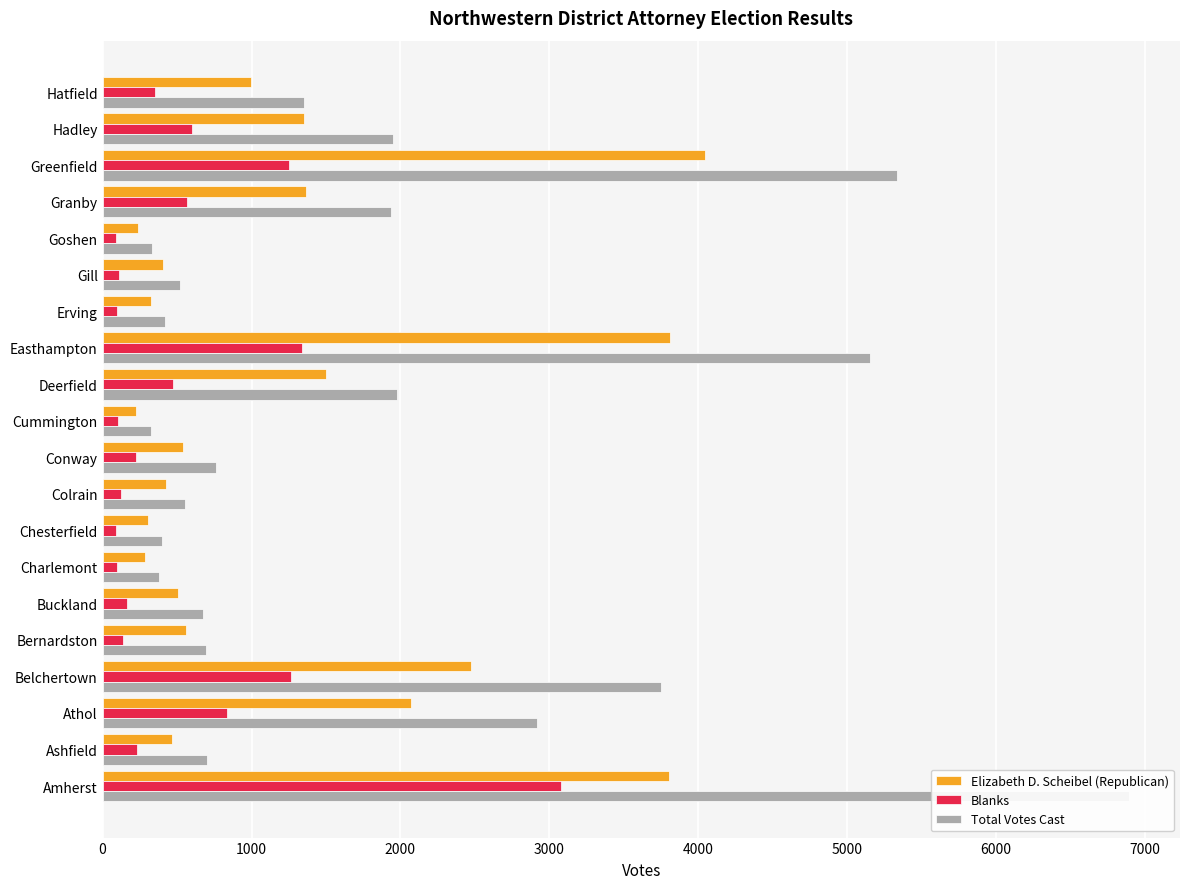

Read the Elizabeth D. Scheibel (Republican) value at Deerfield, to the nearest 100.

1500